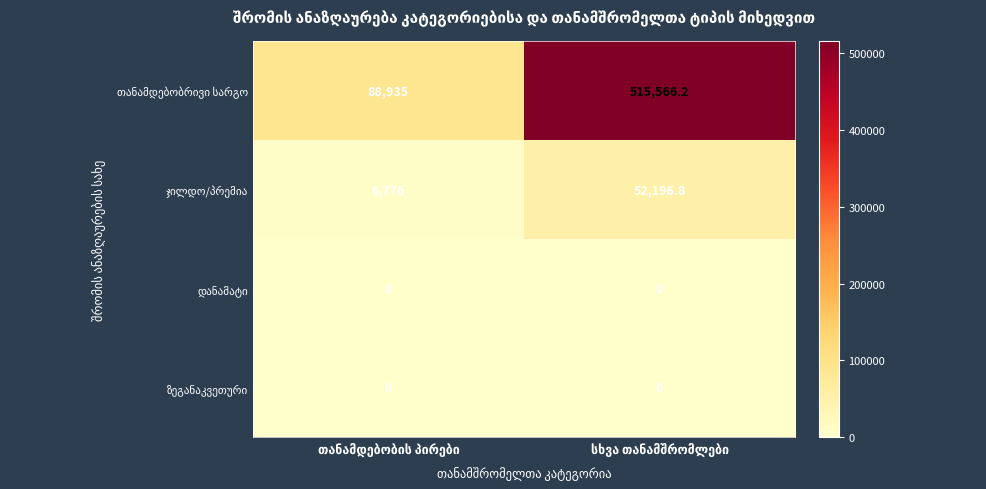

What is the maximum value shown in the chart?

515566.2